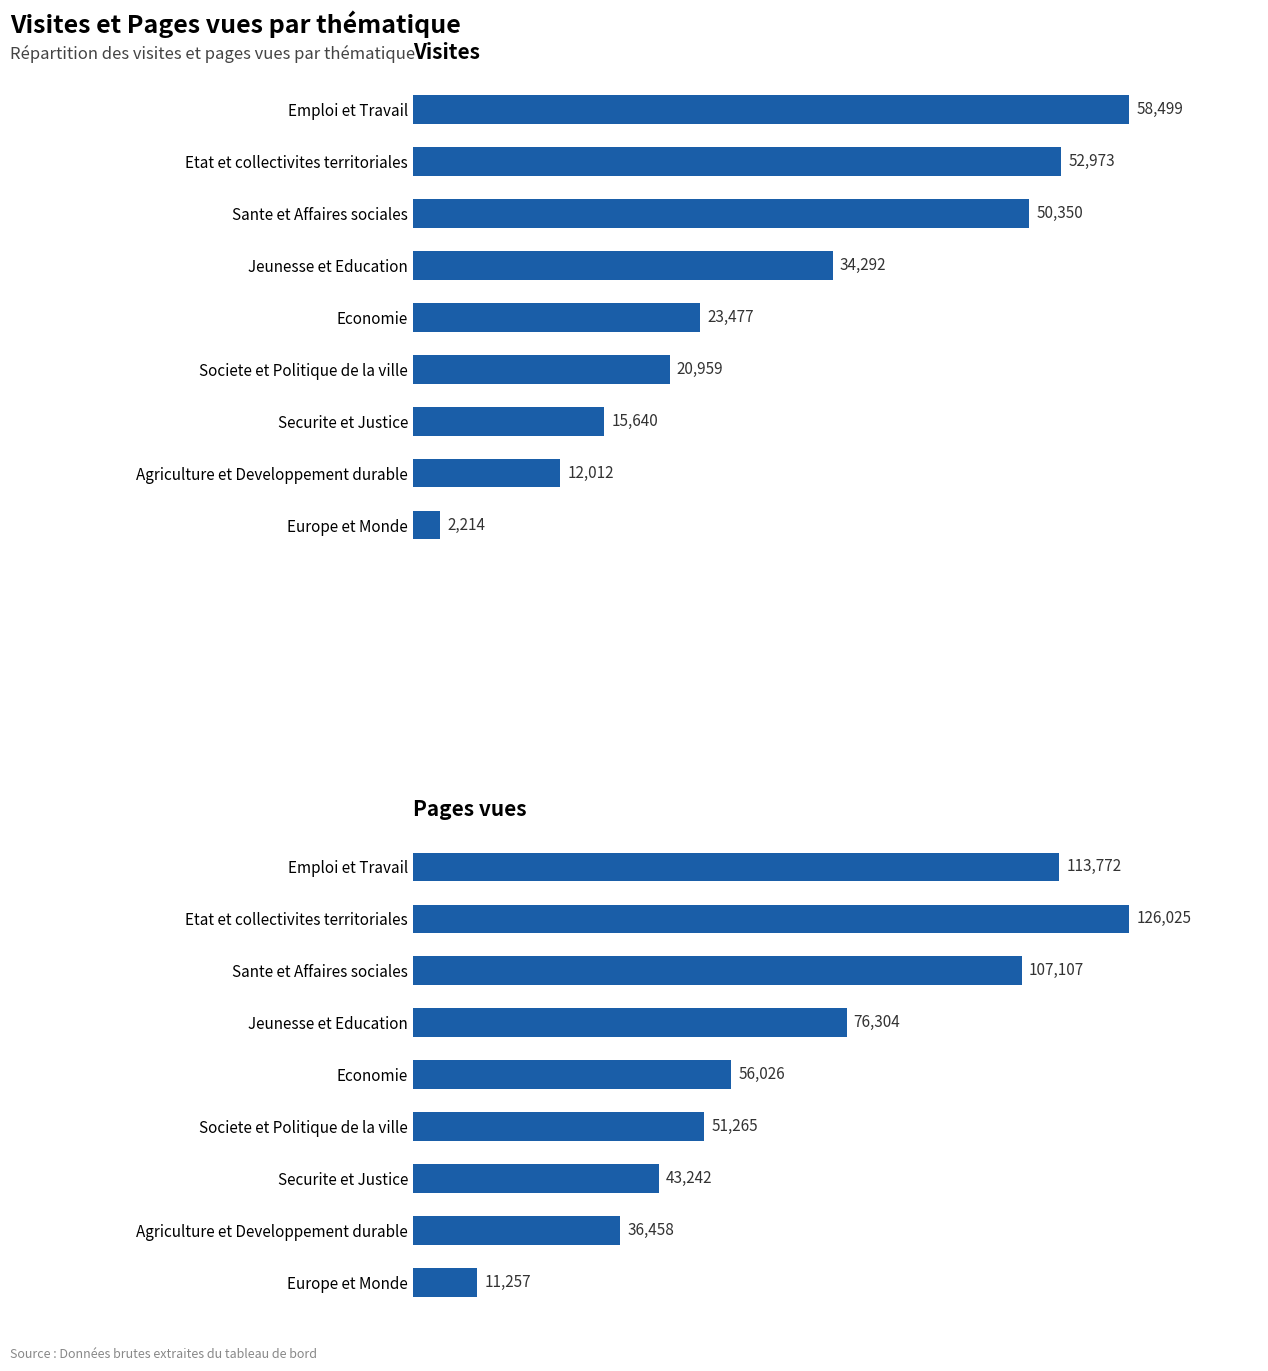

Does the chart contain any negative values?

No